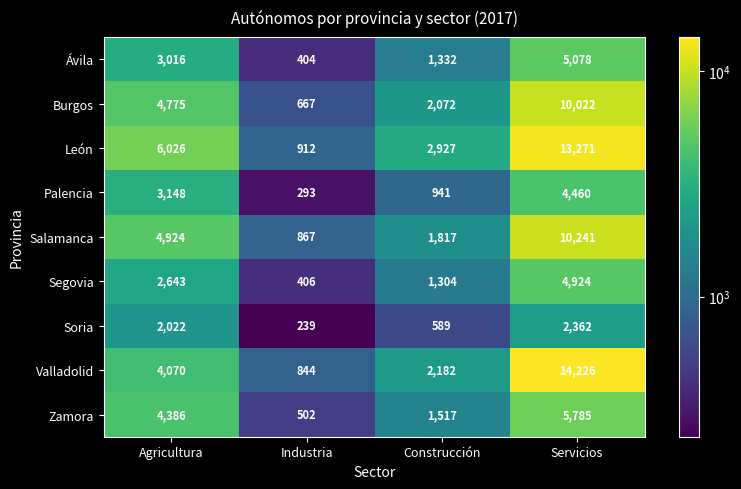

Which category has the highest value across all series?

Servicios